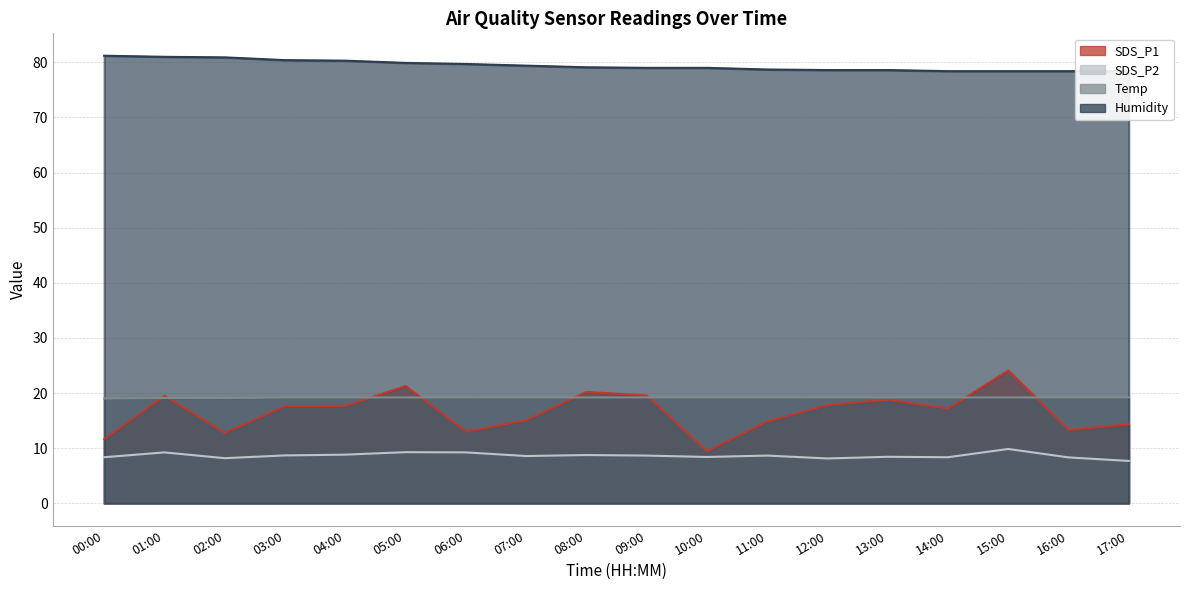

Is it true that Temp equals 26.0 at 06:00?

False